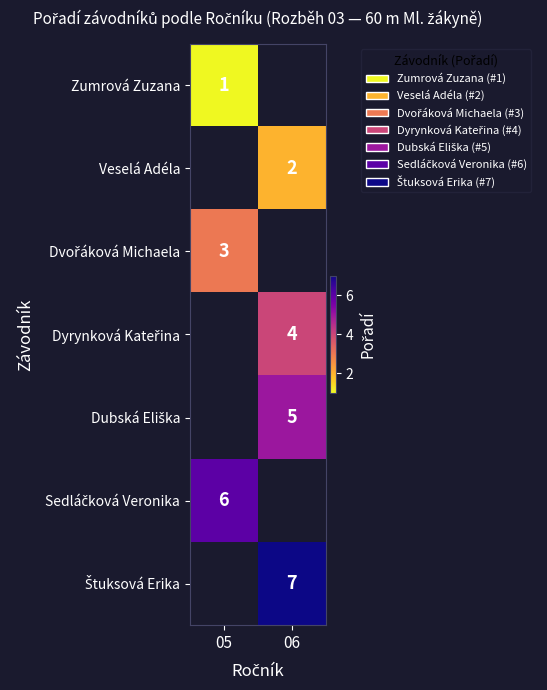

Which has a higher value, 05 or 06?

06